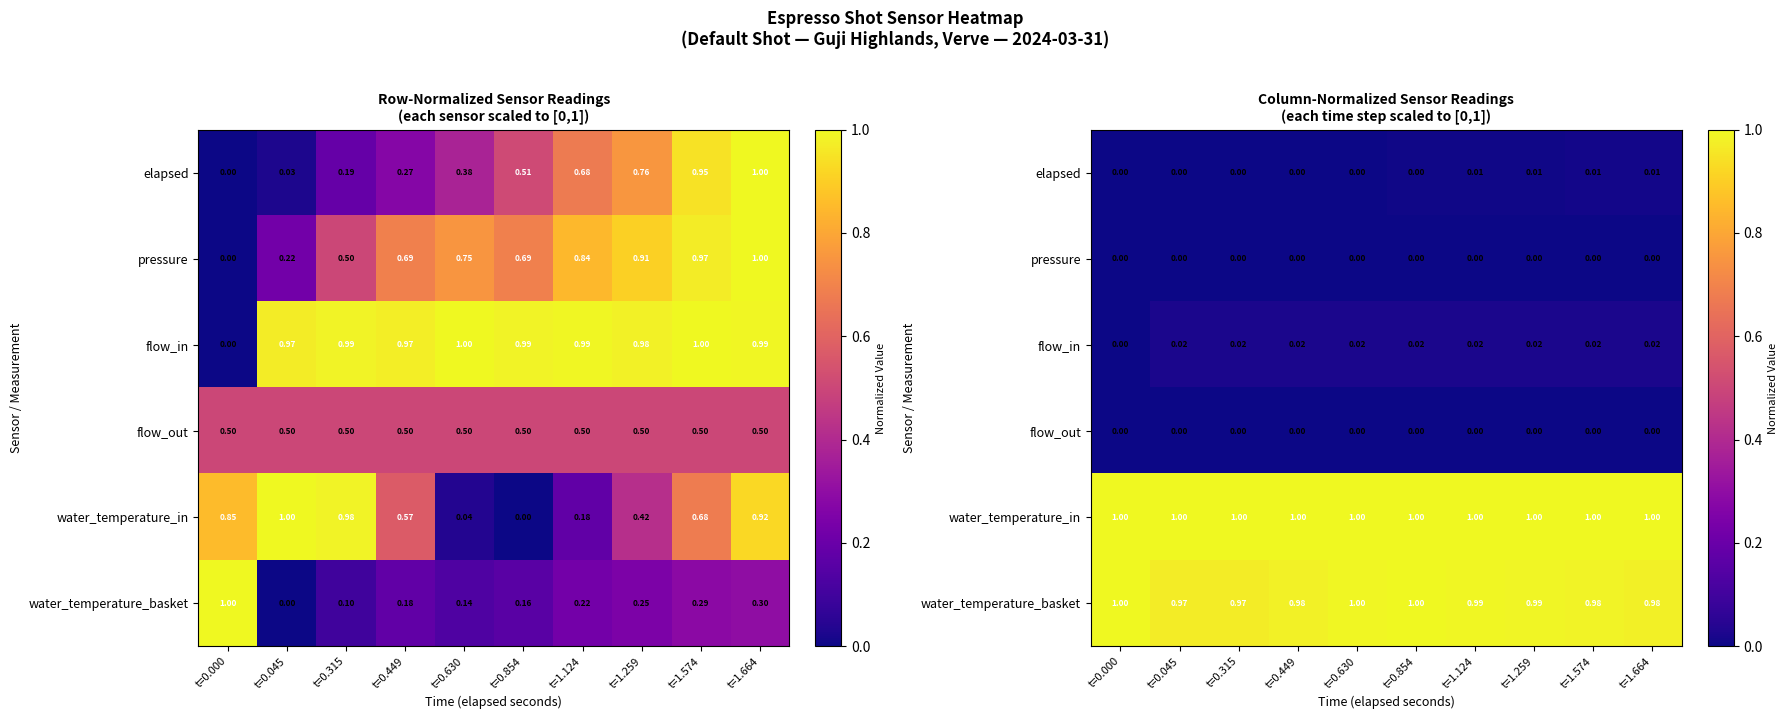

Rank the series by their maximum value, from lowest to highest.

flow_out, pressure, elapsed, flow_in, water_temperature_in, water_temperature_basket